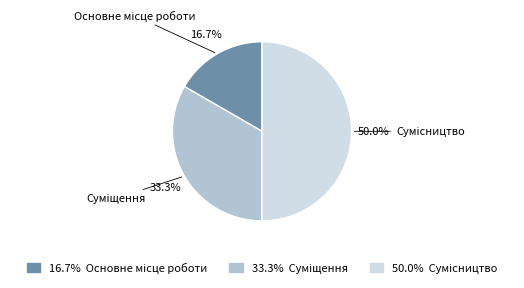

Count the number of slices in the pie.

3